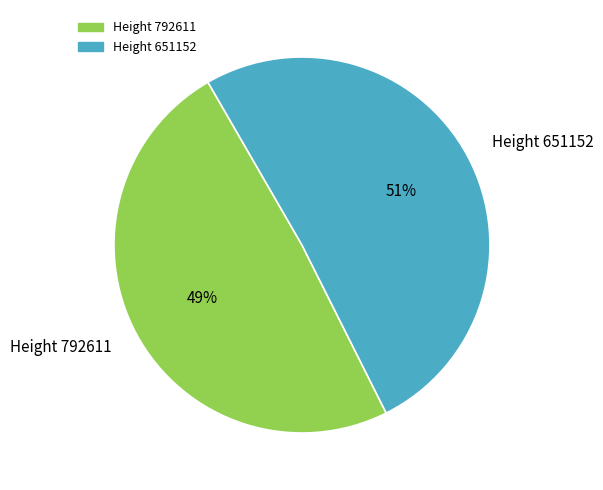

Which category has the biggest portion of the pie?

Height 651152